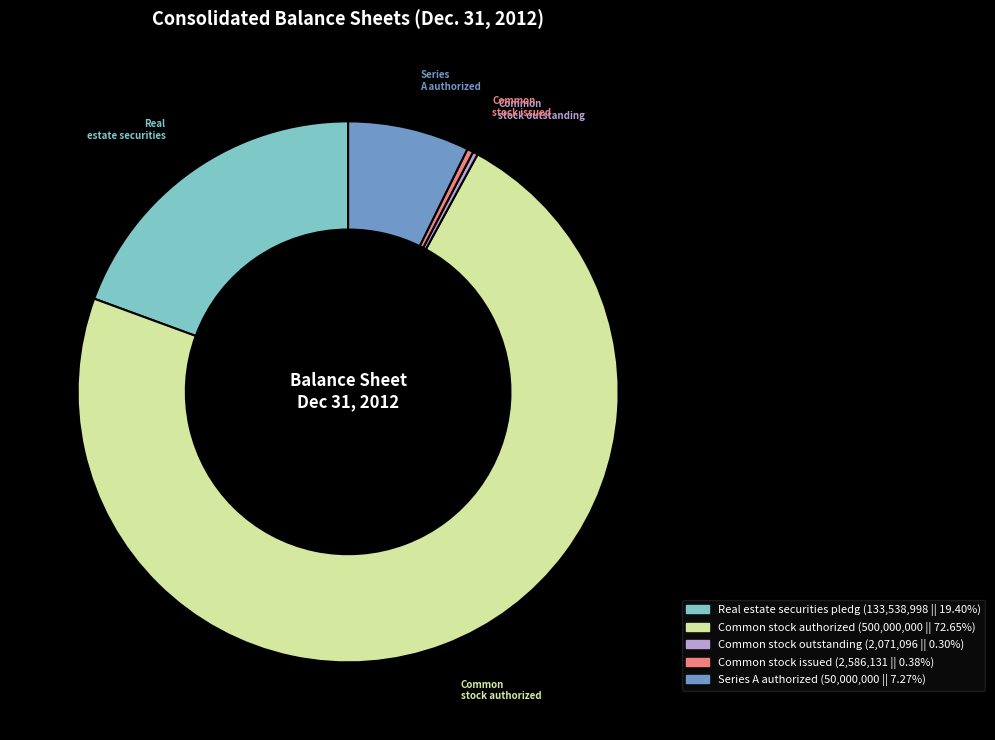

Does any single category account for the majority?

Yes